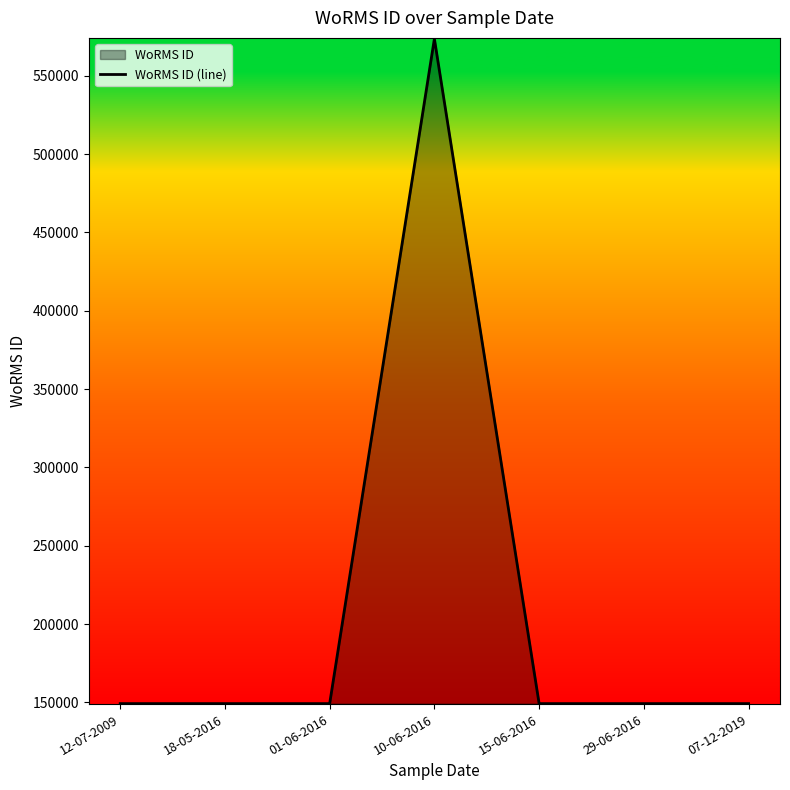

Rank the categories by value from lowest to highest.

12-07-2009, 18-05-2016, 01-06-2016, 15-06-2016, 29-06-2016, 07-12-2019, 10-06-2016